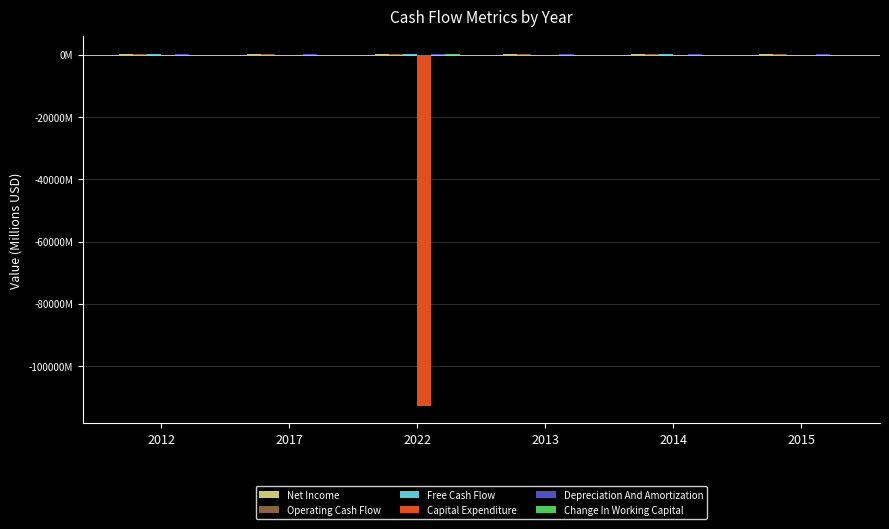

Where is Change In Working Capital nearest to the value 5?

2014